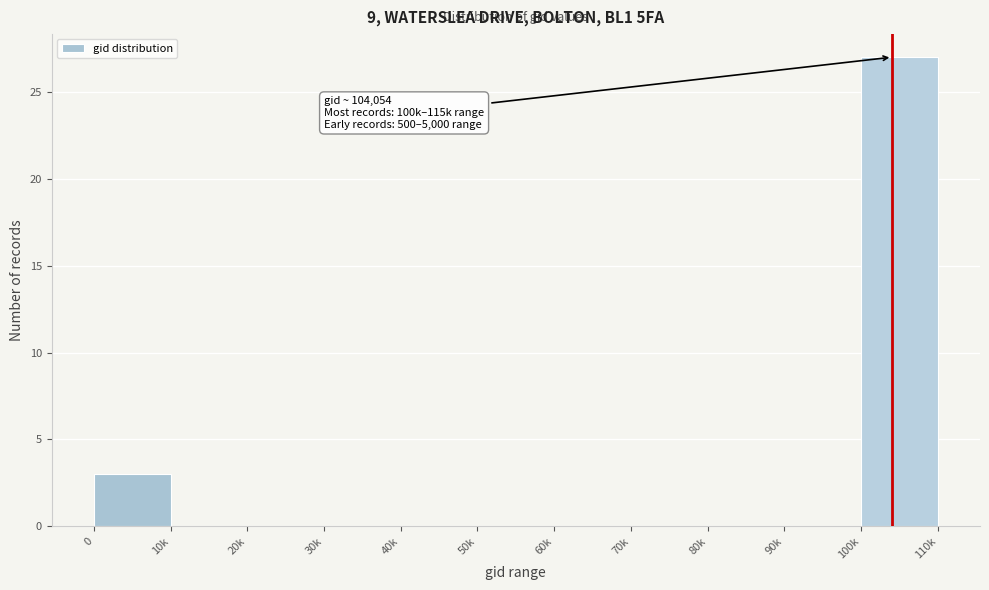

Reading left to right, list all the values displayed in this chart.

0=3	10k=0	20k=0	30k=0	40k=0	50k=0	60k=0	70k=0	80k=0	90k=0	100k=27